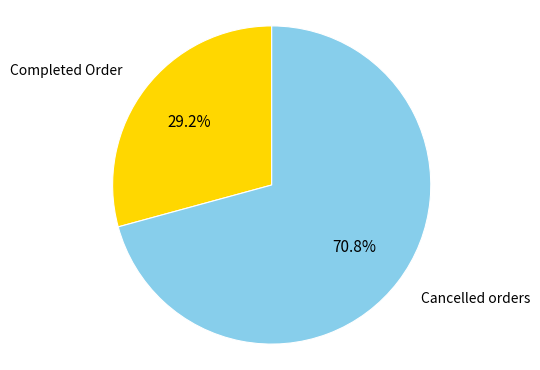

Count the number of slices in the pie.

2